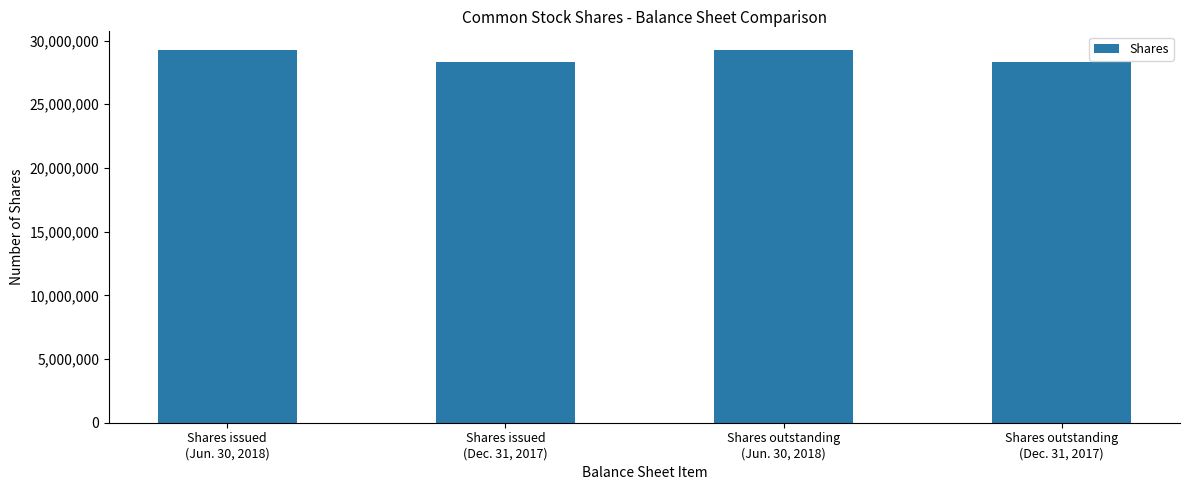

The chart shows a value of 40694587 at Shares outstanding
(Jun. 30, 2018). True or false?

False